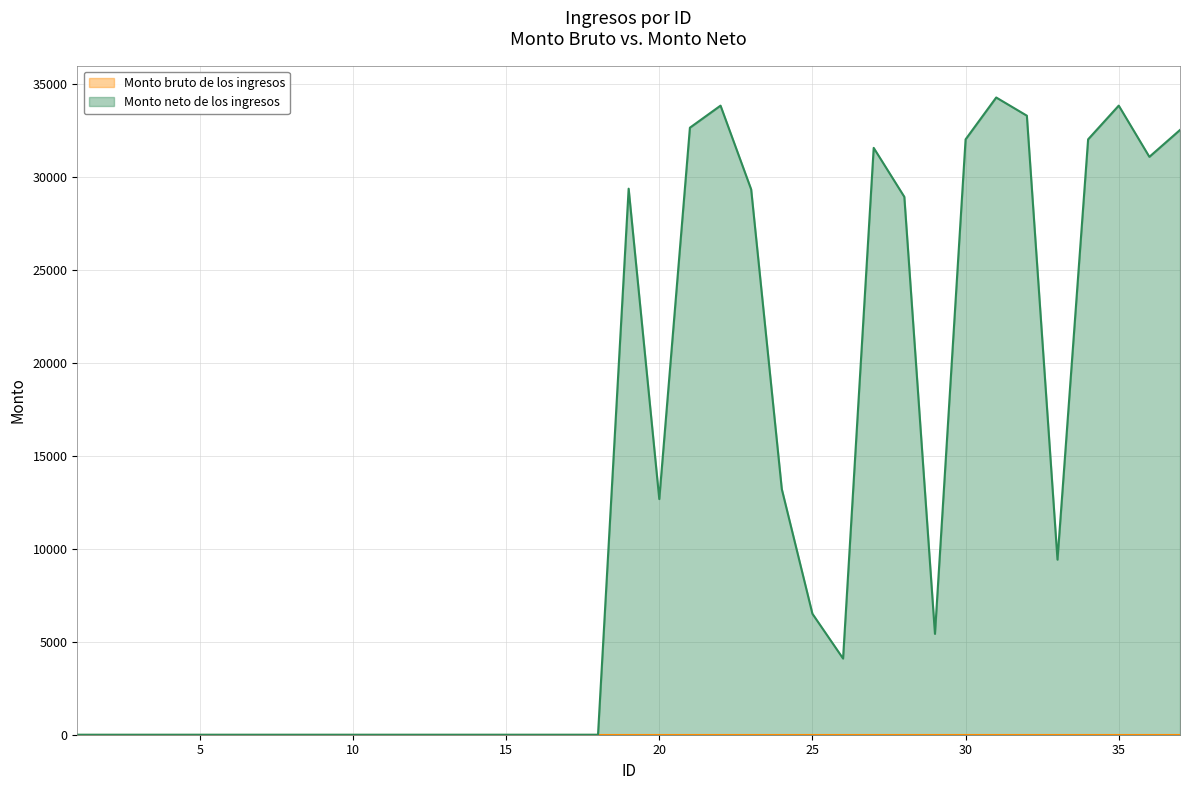

List the labels in order of value, largest first.

31, 35, 22, 32, 21, 37, 34, 30, 27, 36, 19, 23, 28, 24, 20, 33, 25, 29, 26, 1, 2, 3, 4, 5, 6, 7, 8, 9, 10, 11, 12, 13, 14, 15, 16, 17, 18